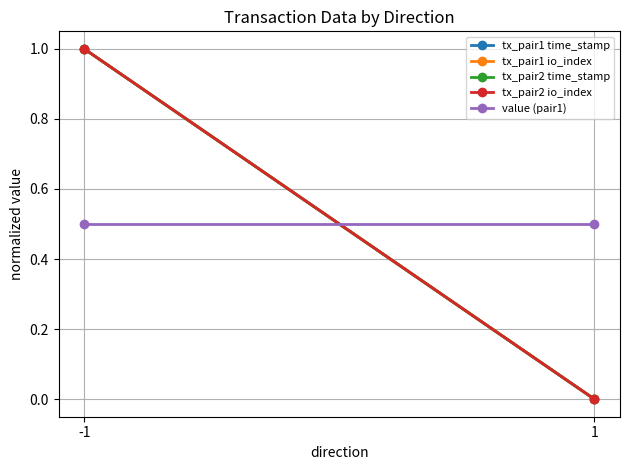

What is the average value of the value (pair1) series?

0.5